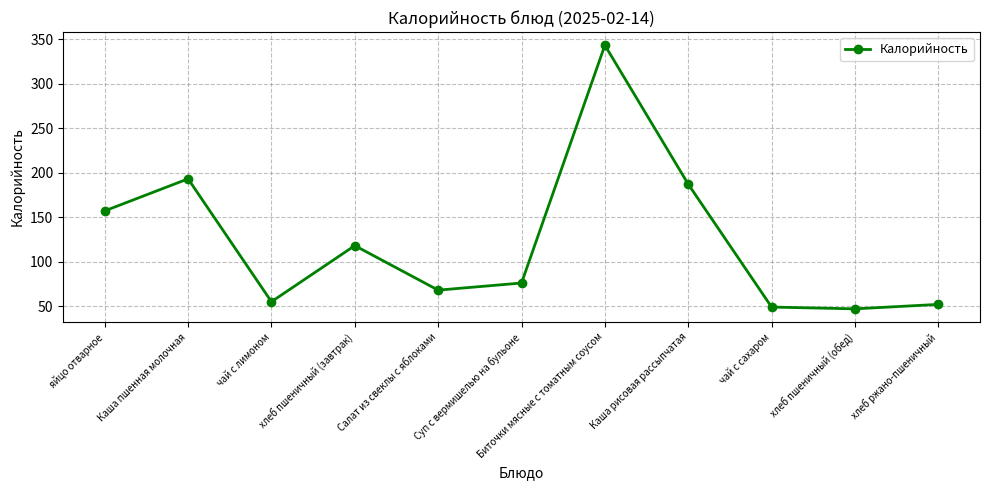

Does the chart have visible grid lines?

Yes